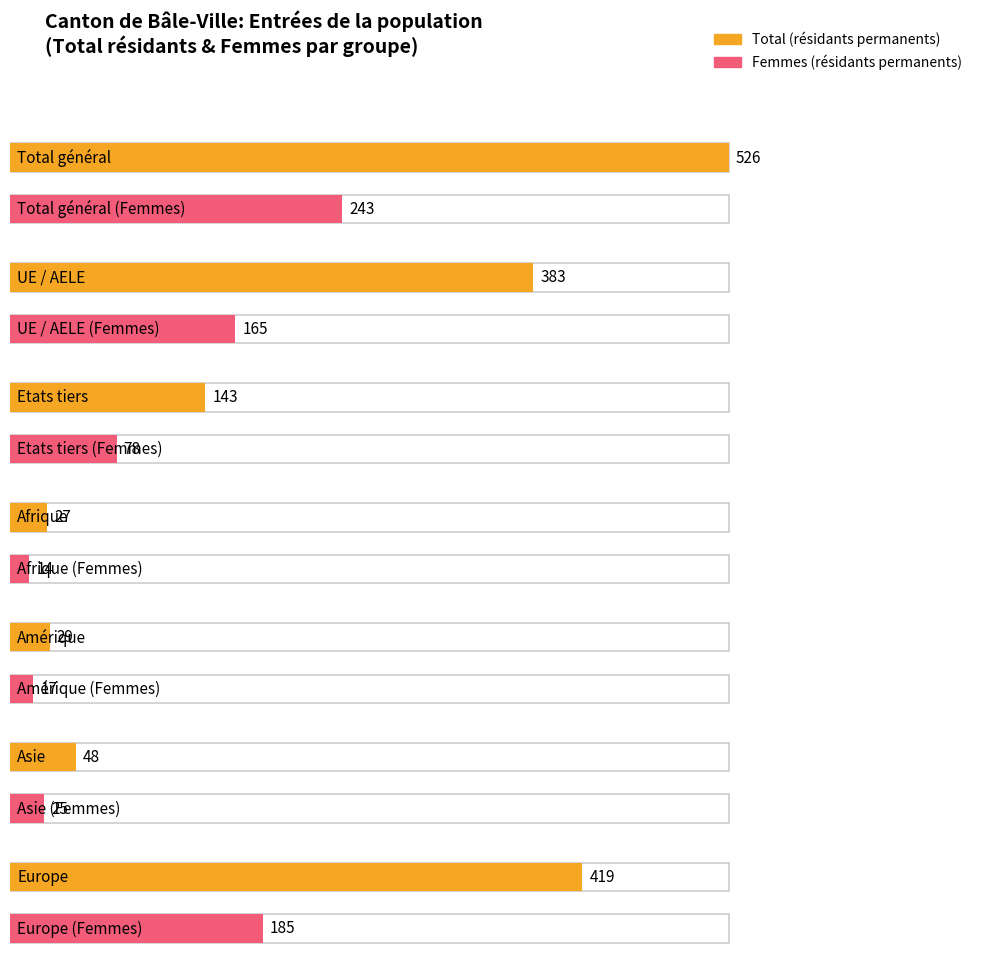

What is the value of the Hommes bar at the 2nd from the left?

218